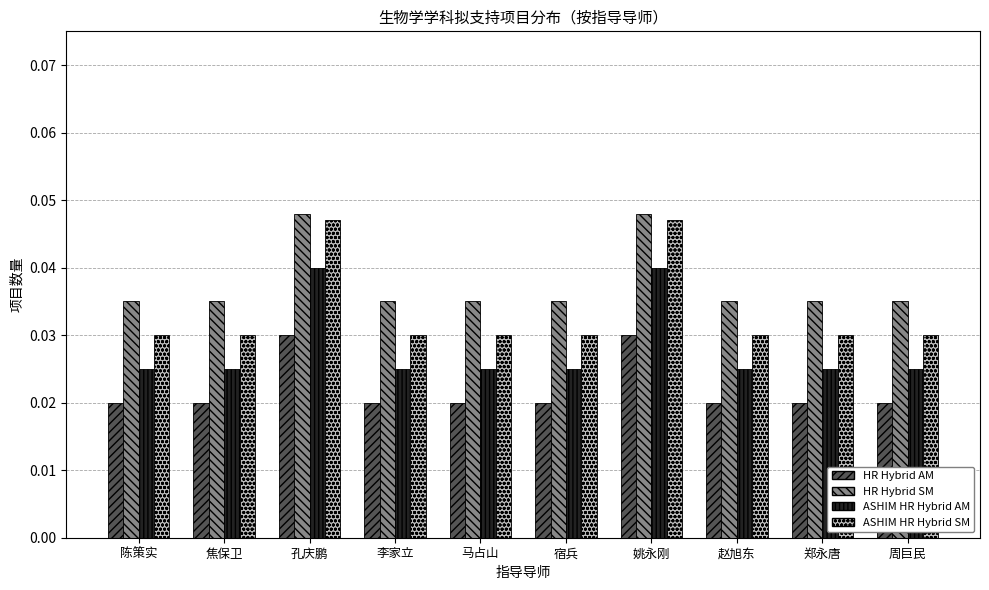

At 姚永刚, list the series in order from smallest to largest.

HR Hybrid AM, ASHIM HR Hybrid AM, ASHIM HR Hybrid SM, HR Hybrid SM